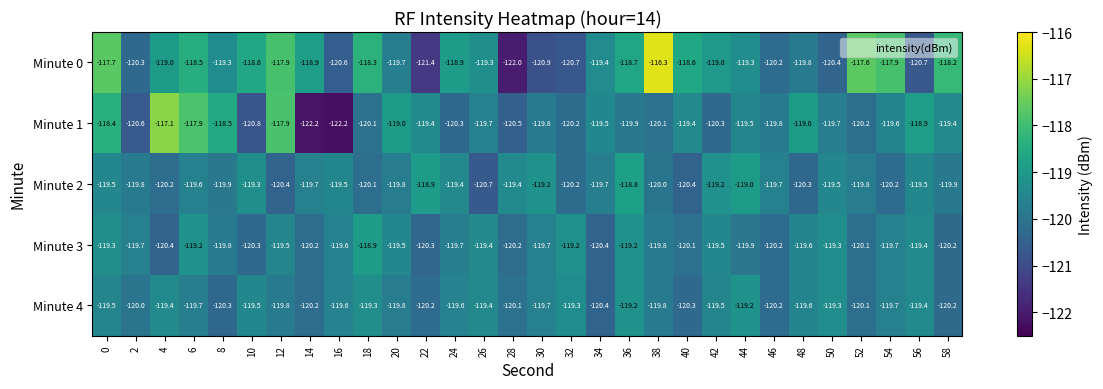

Which series has the largest total across all categories?

Minute 0